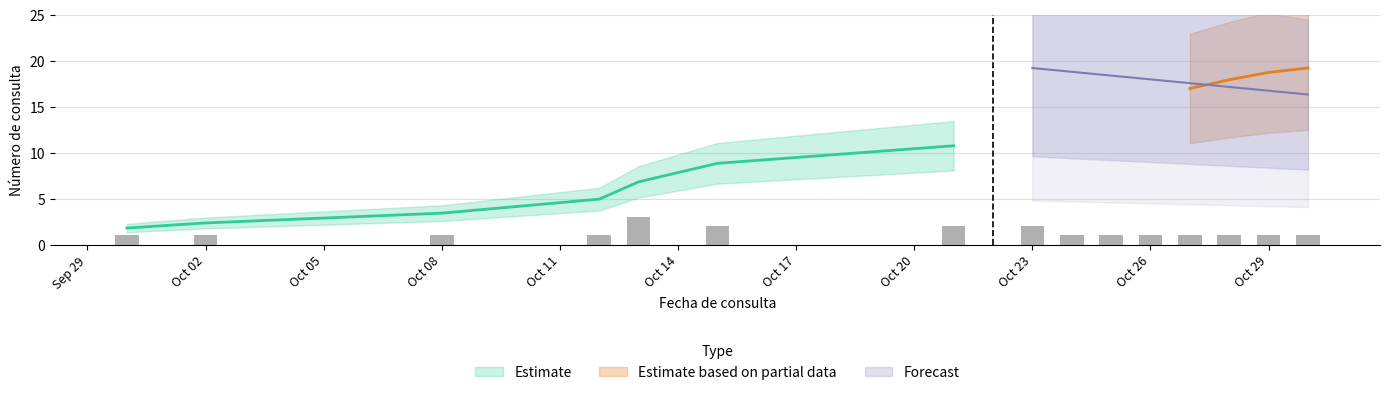

At which label does estimate_low reach its minimum?

2020-09-30